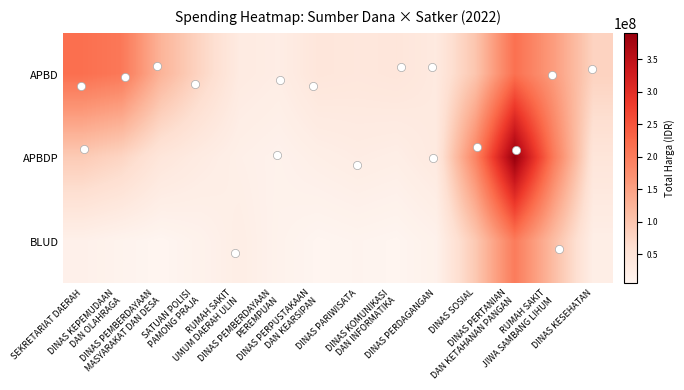

Reading right to left, list all the values displayed in this chart.

APBD: DINAS KESEHATAN=80310352.7	RUMAH SAKIT
JIWA SAMBANG LIHUM=156419435.7	DINAS PERTANIAN
DAN KETAHANAN PANGAN=216493884.8	DINAS SOSIAL=99818385.7	DINAS PERDAGANGAN=34734133.9	DINAS KOMUNIKASI
DAN INFORMATIKA=44450154.7	DINAS PARIWISATA=41144758.5	DINAS PERPUSTAKAAN
DAN KEARSIPAN=44042549.7	DINAS PEMBERDAYAAN
PEREMPUAN=25613151.9	RUMAH SAKIT
UMUM DAERAH ULIN=31827125.5	SATUAN POLISI
PAMONG PRAJA=76614789.0	DINAS PEMBERDAYAAN
MASYARAKAT DAN DESA=124667406.0	DINAS KEPEMUDAAN
DAN OLAHRAGA=205290557.3	SEKRETARIAT DAERAH=217795717.8
APBDP: DINAS KESEHATAN=45448433.5	RUMAH SAKIT
JIWA SAMBANG LIHUM=202860382.8	DINAS PERTANIAN
DAN KETAHANAN PANGAN=391018071.2	DINAS SOSIAL=189857038.0	DINAS PERDAGANGAN=35144711.7	DINAS KOMUNIKASI
DAN INFORMATIKA=23156682.5	DINAS PARIWISATA=26601238.5	DINAS PERPUSTAKAAN
DAN KEARSIPAN=21581025.2	DINAS PEMBERDAYAAN
PEREMPUAN=13885449.7	RUMAH SAKIT
UMUM DAERAH ULIN=19051079.0	SATUAN POLISI
PAMONG PRAJA=29908122.7	DINAS PEMBERDAYAAN
MASYARAKAT DAN DESA=43761703.9	DINAS KEPEMUDAAN
DAN OLAHRAGA=76458687.3	SEKRETARIAT DAERAH=91794355.8
BLUD: DINAS KESEHATAN=22731678.2	RUMAH SAKIT
JIWA SAMBANG LIHUM=111766318.5	DINAS PERTANIAN
DAN KETAHANAN PANGAN=201256450.8	DINAS SOSIAL=95147696.2	DINAS PERDAGANGAN=14701090.6	DINAS KOMUNIKASI
DAN INFORMATIKA=5999980.0	DINAS PARIWISATA=8598892.6	DINAS PERPUSTAKAAN
DAN KEARSIPAN=5951065.7	DINAS PEMBERDAYAAN
PEREMPUAN=12167021.4	RUMAH SAKIT
UMUM DAERAH ULIN=24074042.5	SATUAN POLISI
PAMONG PRAJA=12868113.4	DINAS PEMBERDAYAAN
MASYARAKAT DAN DESA=5213606.2	DINAS KEPEMUDAAN
DAN OLAHRAGA=9852481.2	SEKRETARIAT DAERAH=16695572.9